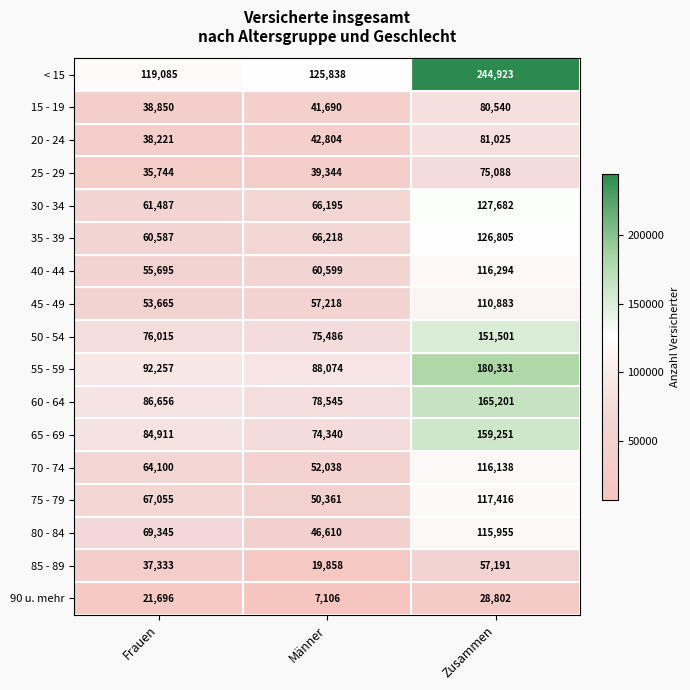

At which category does the chart reach its peak across all series?

Zusammen